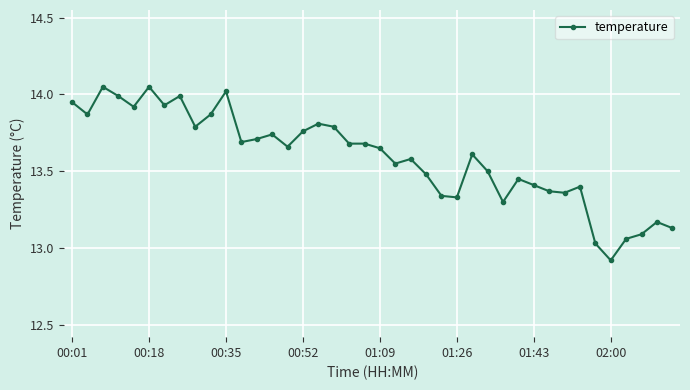

What is the difference between the maximum and second lowest values?

1.0